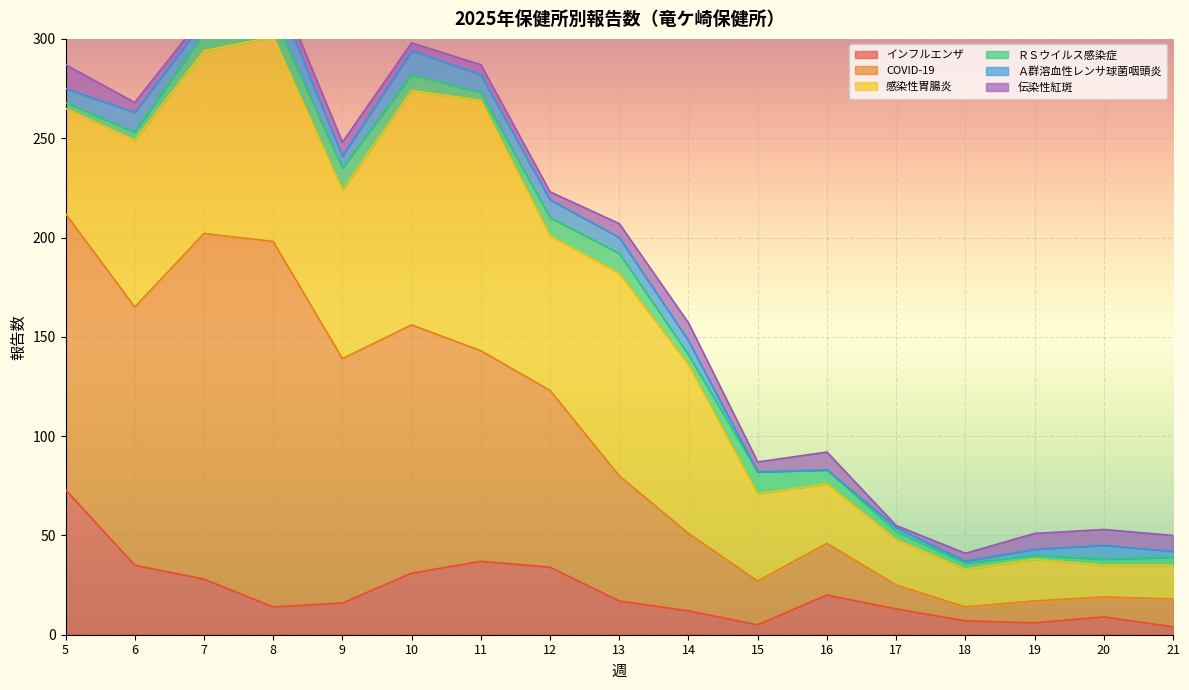

Does the chart display data point markers on the line(s)?

No